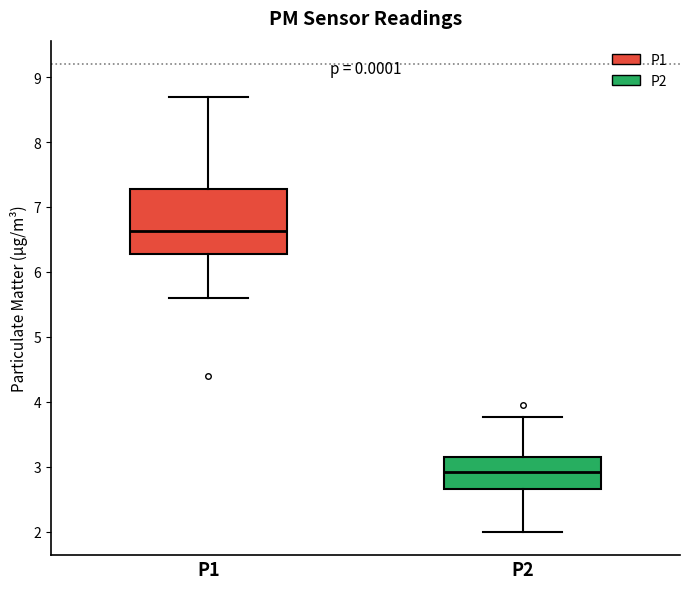

Which box is the tallest, from its lower edge to its upper edge?

P1